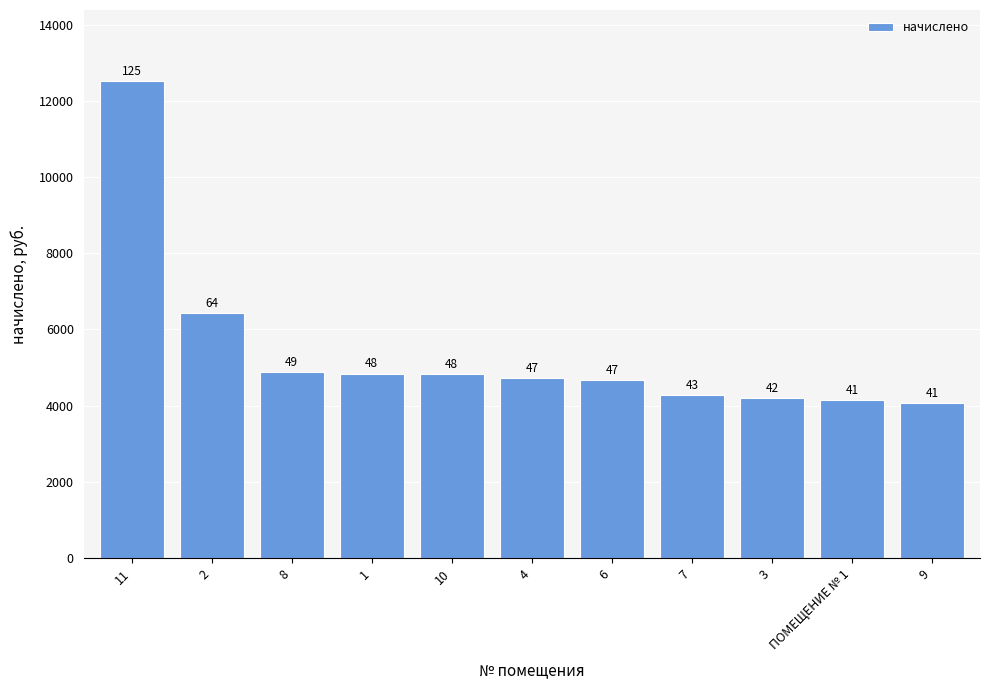

Rank the categories by value from lowest to highest.

9, ПОМЕЩЕНИЕ № 1, 3, 7, 6, 4, 10, 1, 8, 2, 11